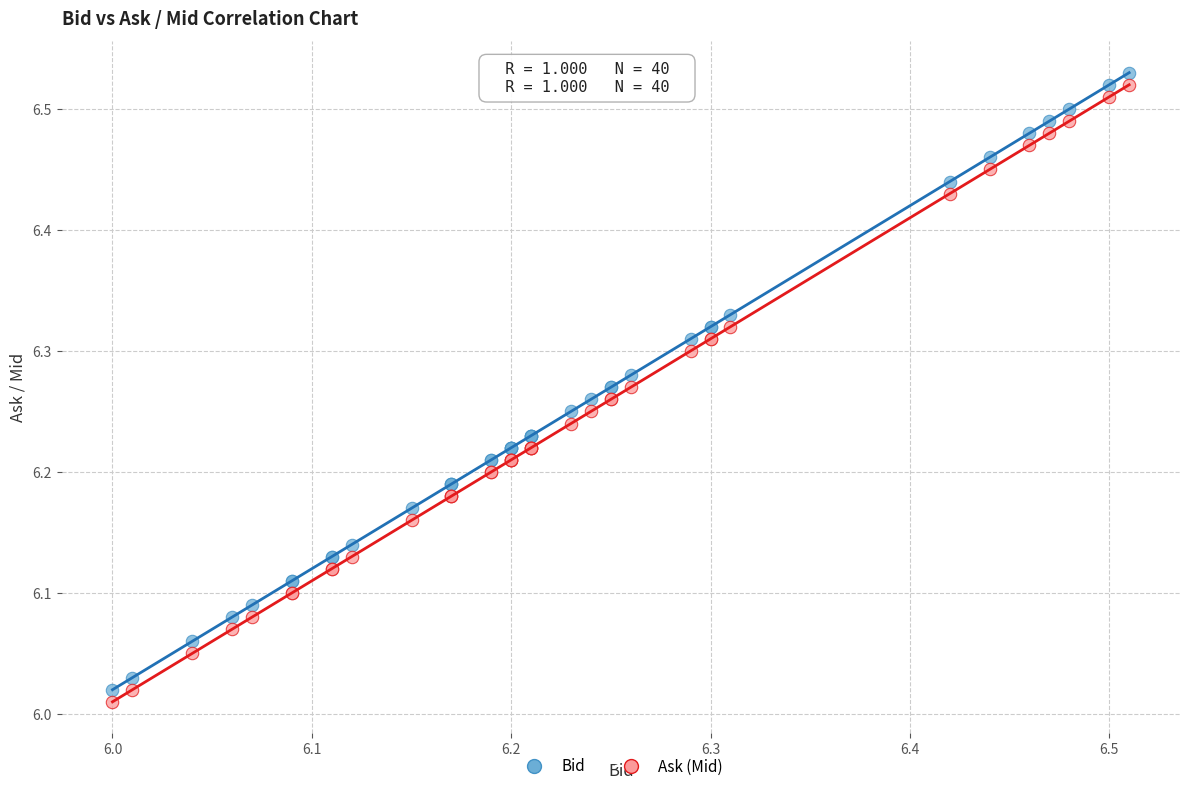

What are all the series names shown in the legend?

Bid, Ask (Mid)